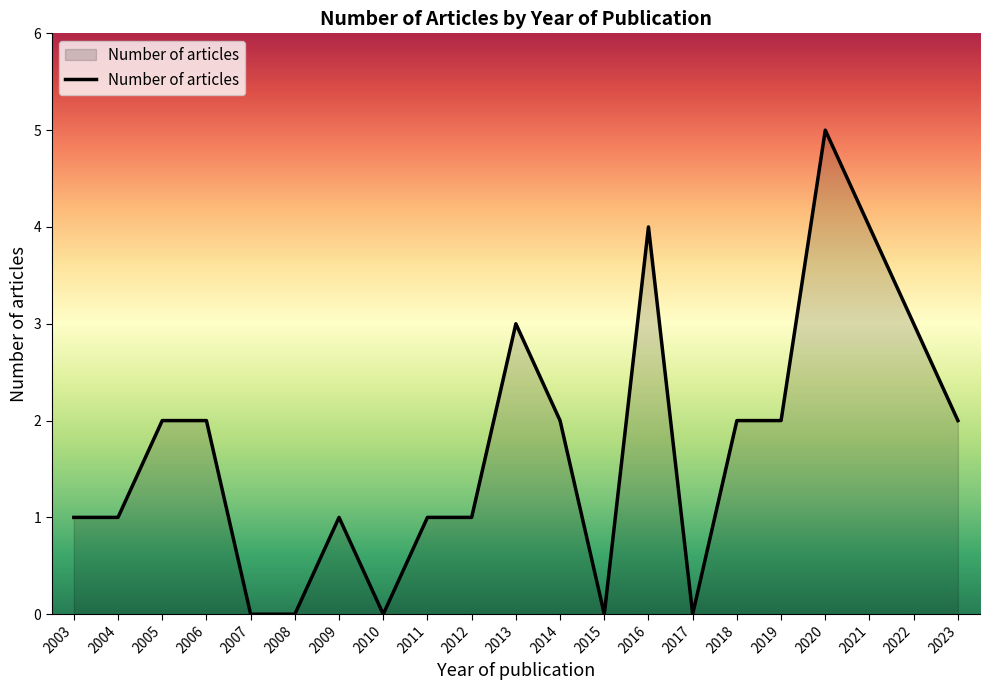

True or false: the data shows 0 at 2010.

True